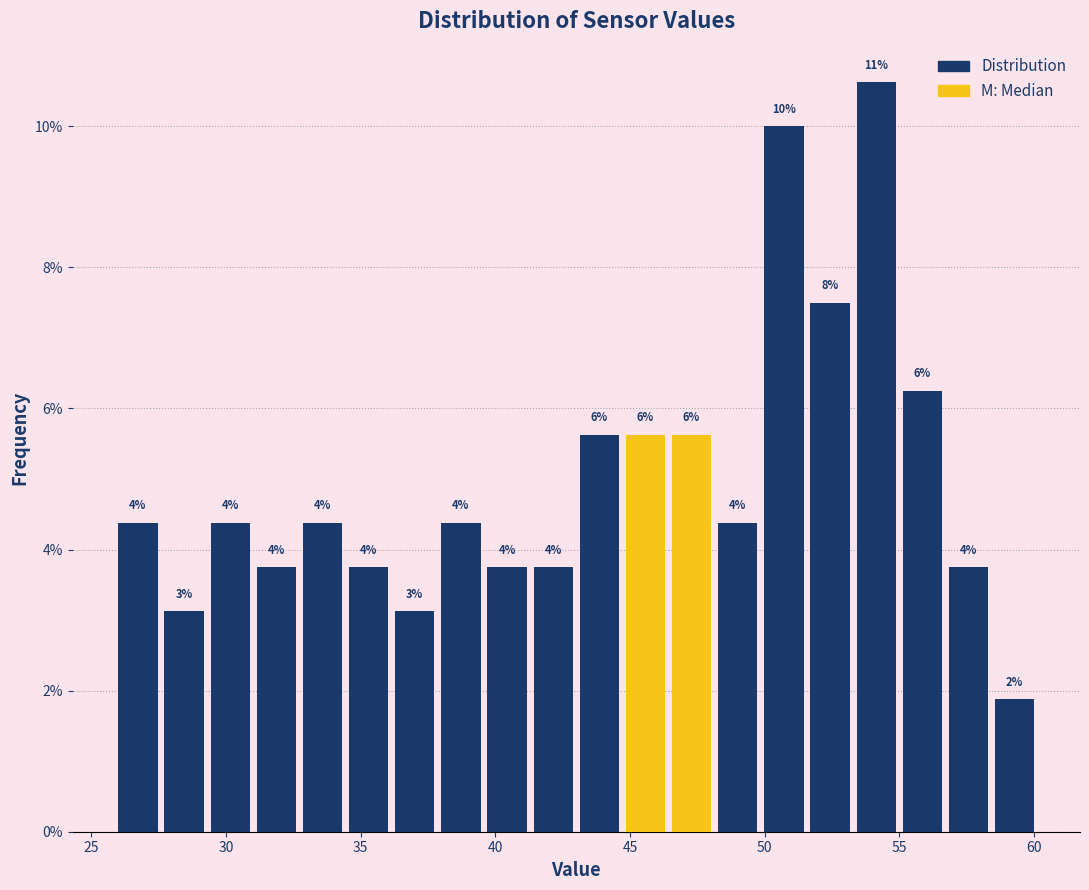

Read against the x-axis, roughly where is the centre of the tallest bar?

54.0